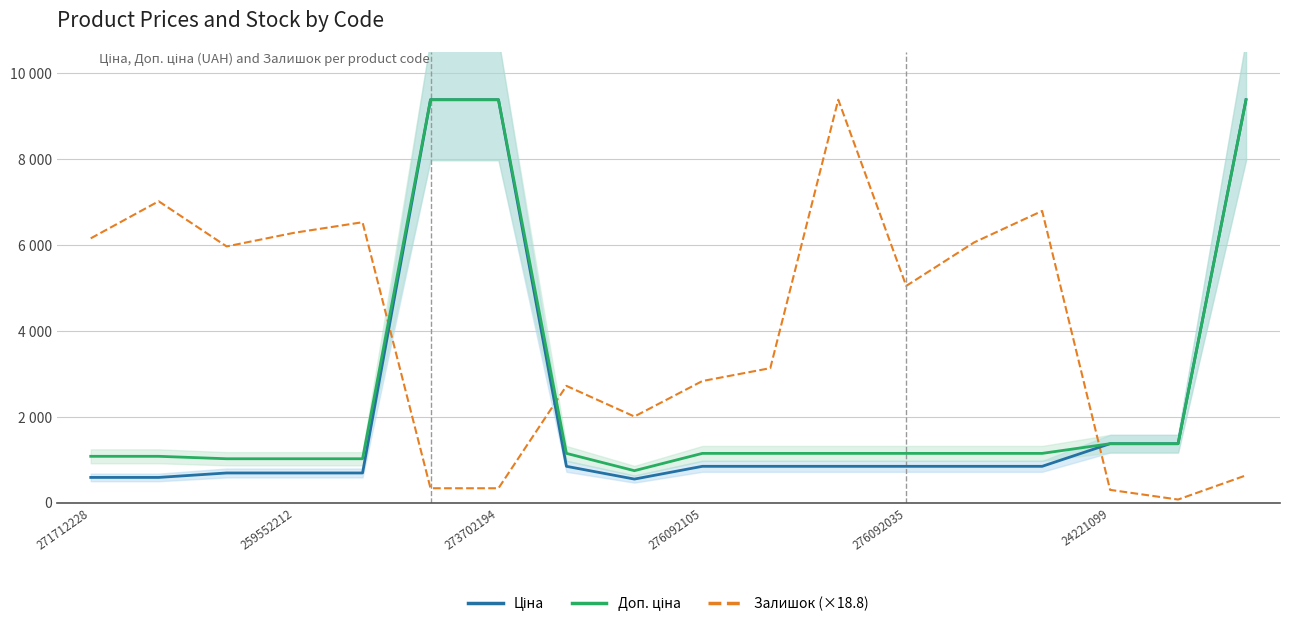

What is the maximum value for Доп. ціна?

9384.0